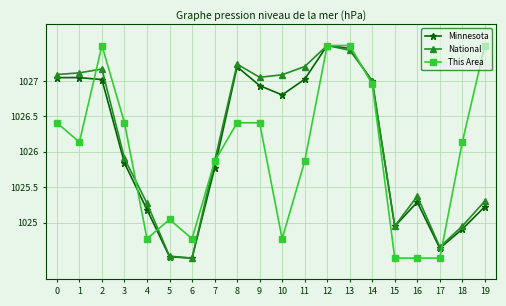

Between 10 and 11, which series saw the biggest shift?

This Area